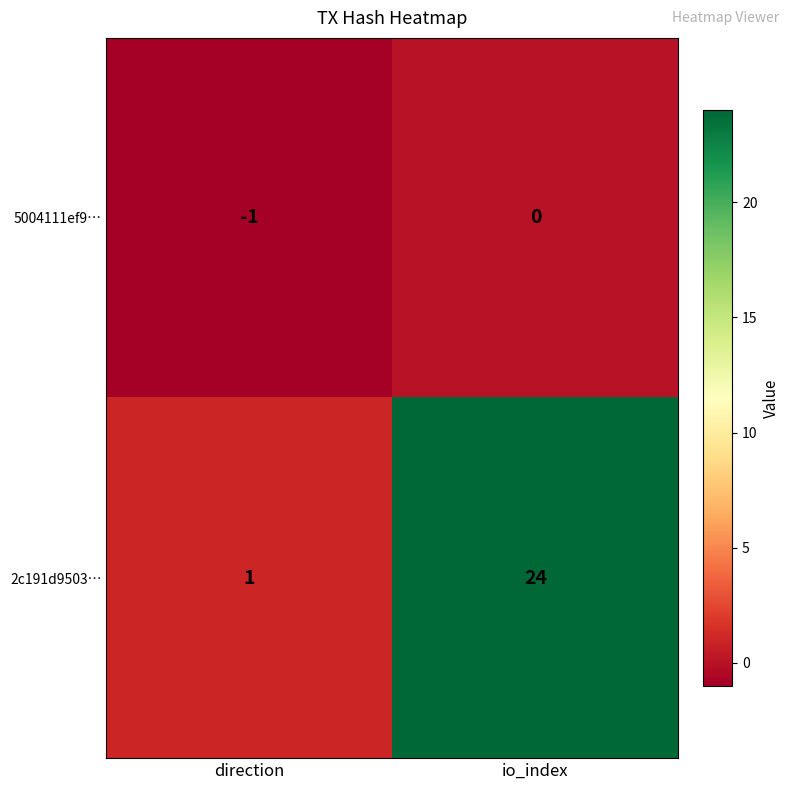

What is the greatest value displayed?

24